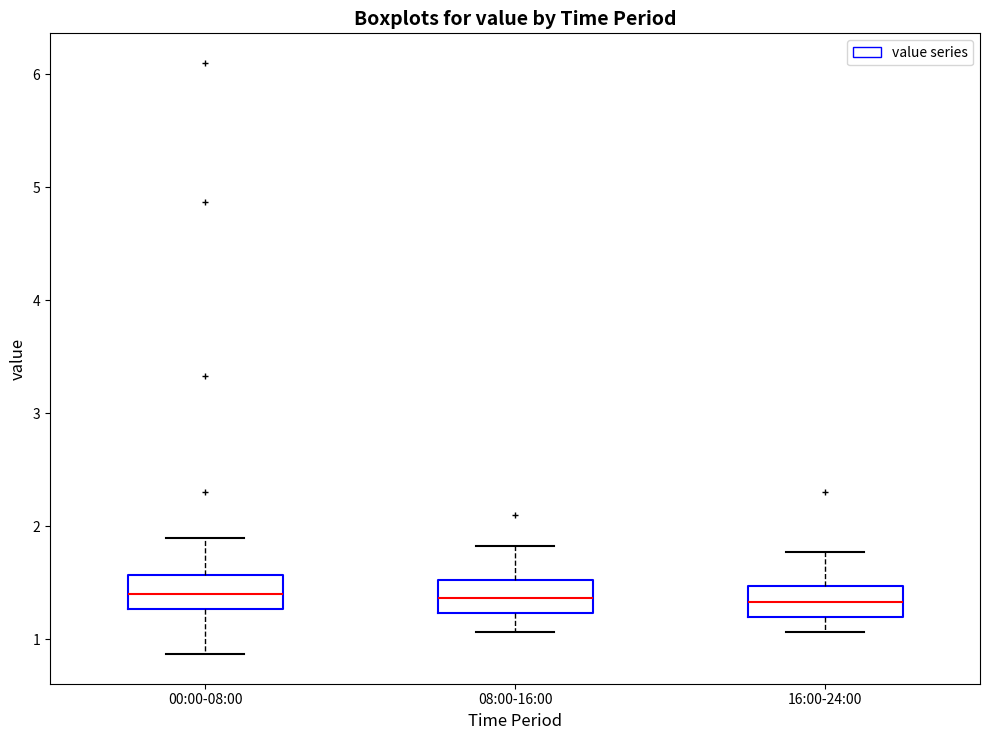

Where does the upper whisker of the box for 16:00-24:00 end on the y-axis? The values are not printed on the chart, so give them approximately, as read against the axis.

1.8